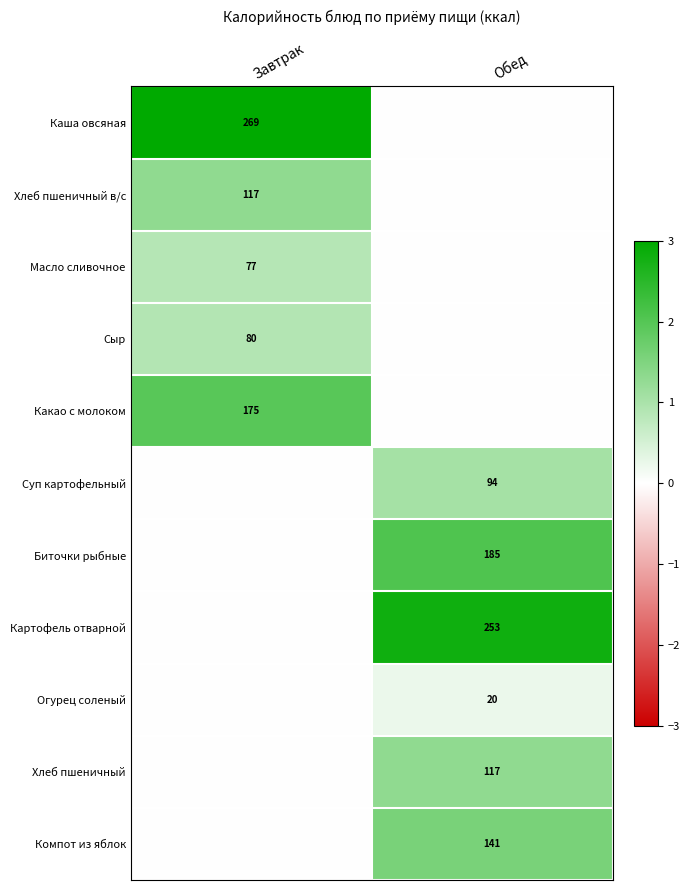

The value of Масло сливочное at Завтрак is 34. True or false?

False